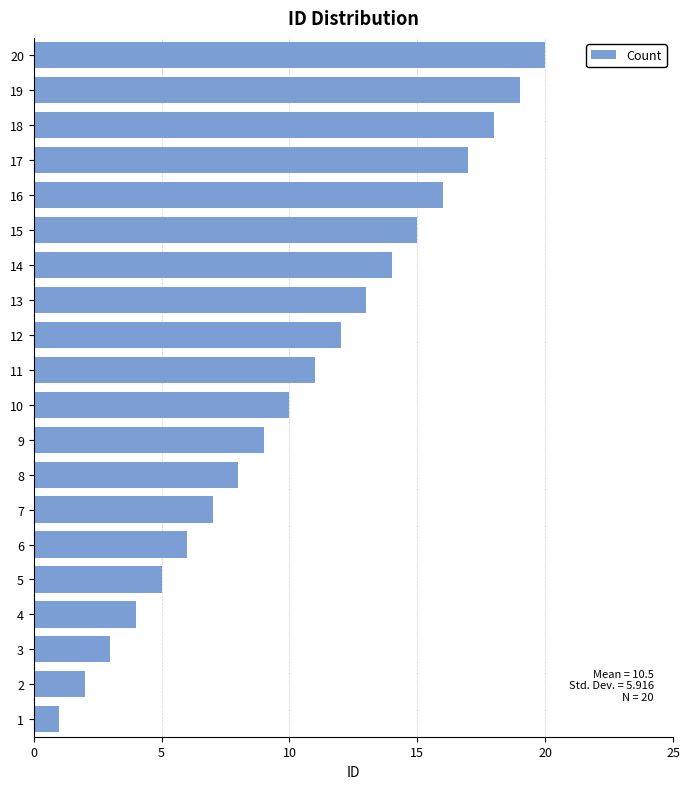

How many bars are there in total?

20